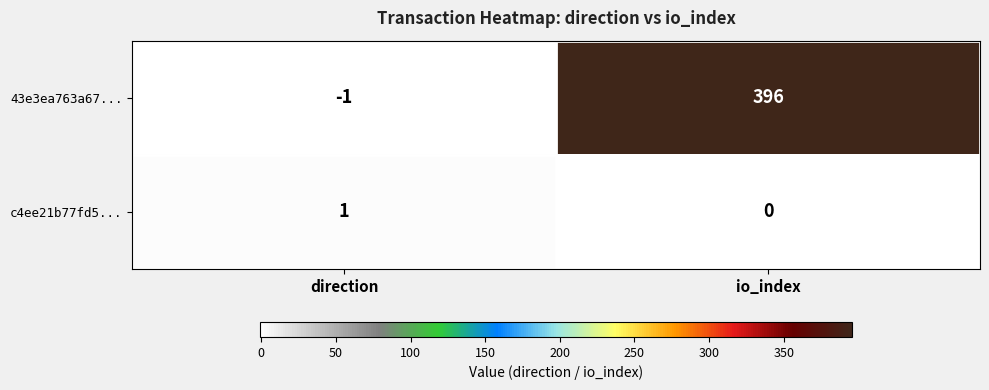

Rank the series by their maximum value, from lowest to highest.

c4ee21b77fd5..., 43e3ea763a67...